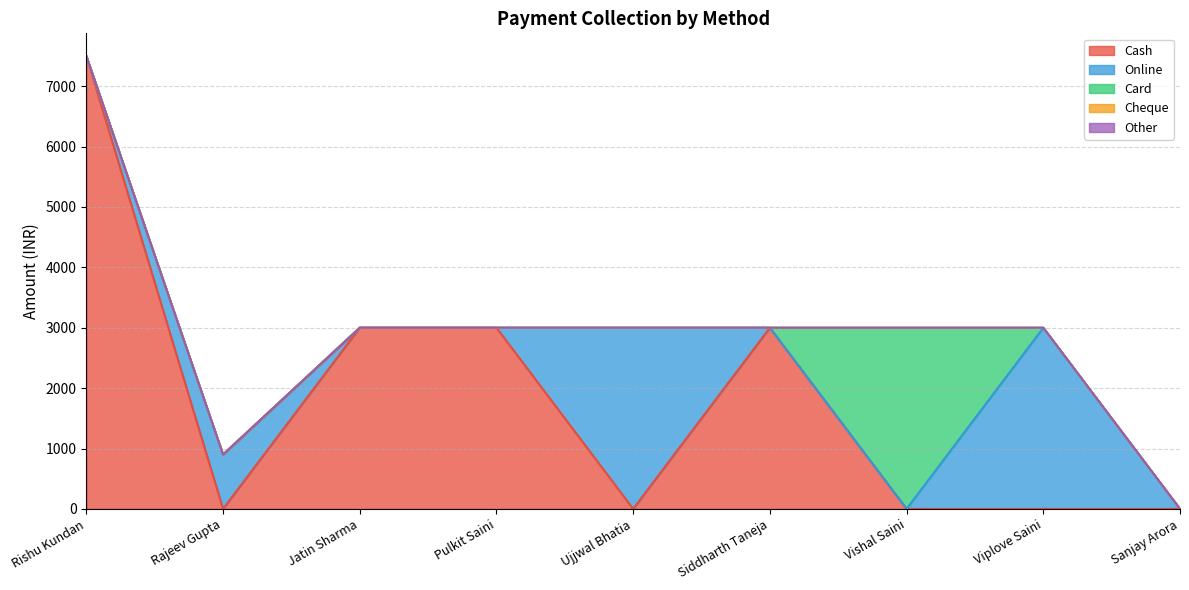

Does the chart display data point markers on the line(s)?

No